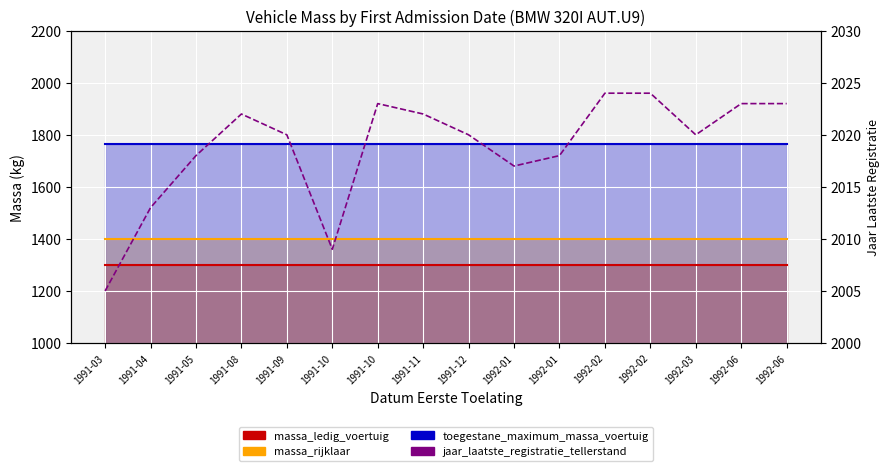

What is the value of the 4th point from the left?

2022